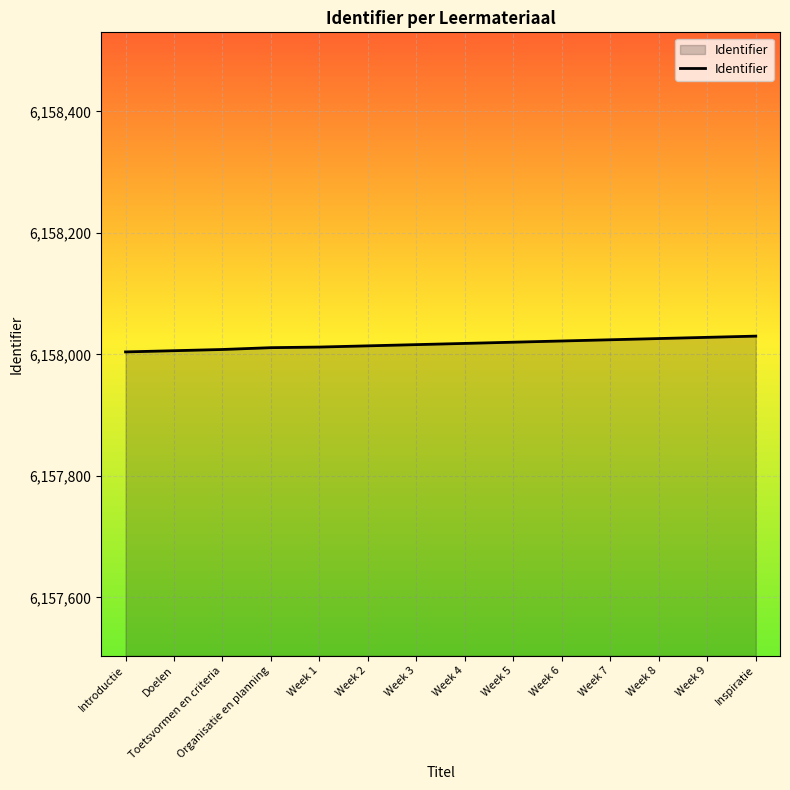

What is the change in value from Week 1 to Inspiratie?

+18